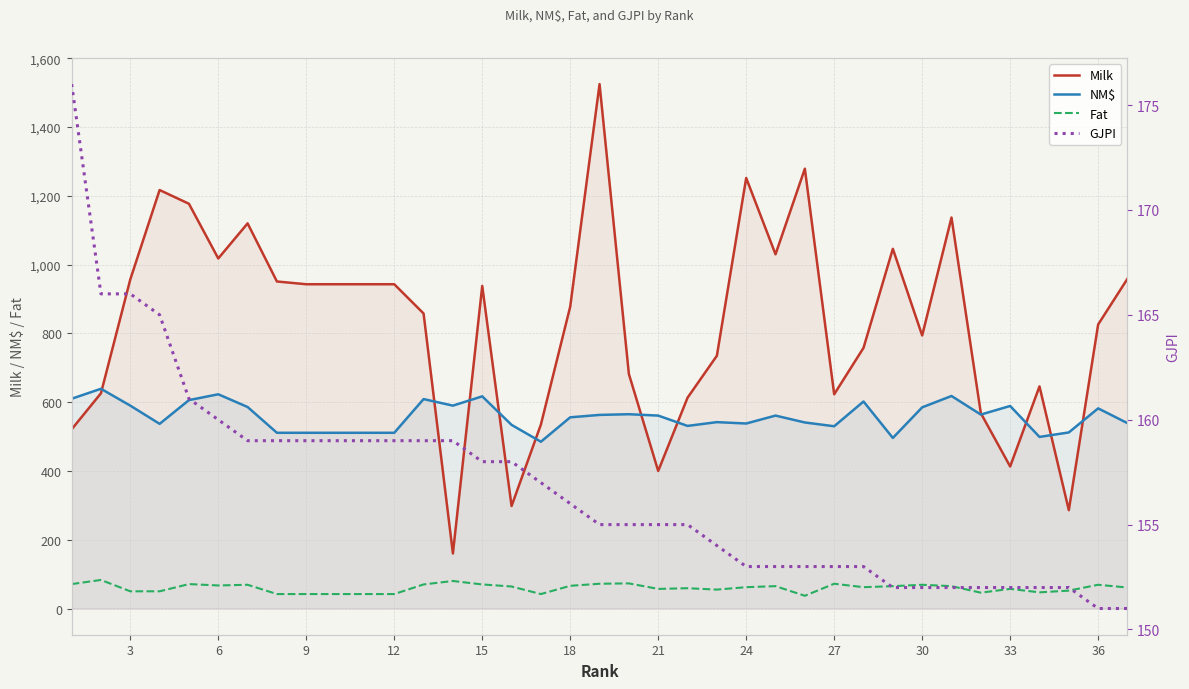

How many values in the Fat series are below 62?

17